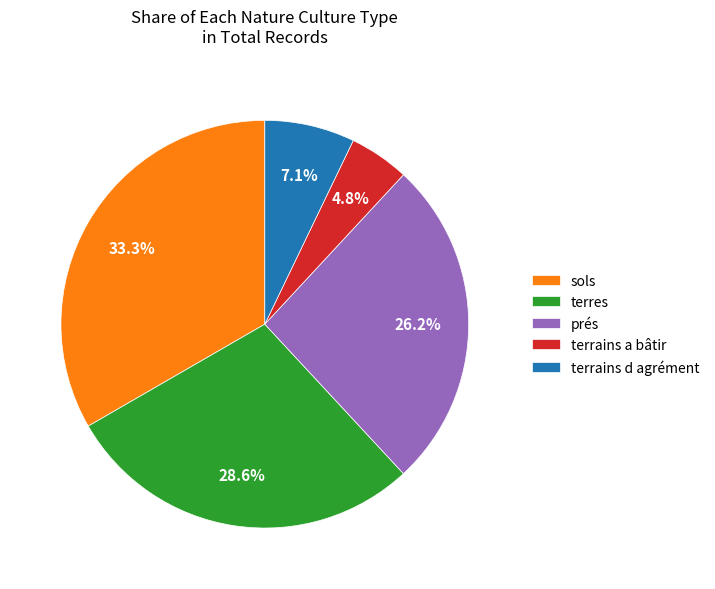

Between terrains d agrément and prés, which is larger?

prés